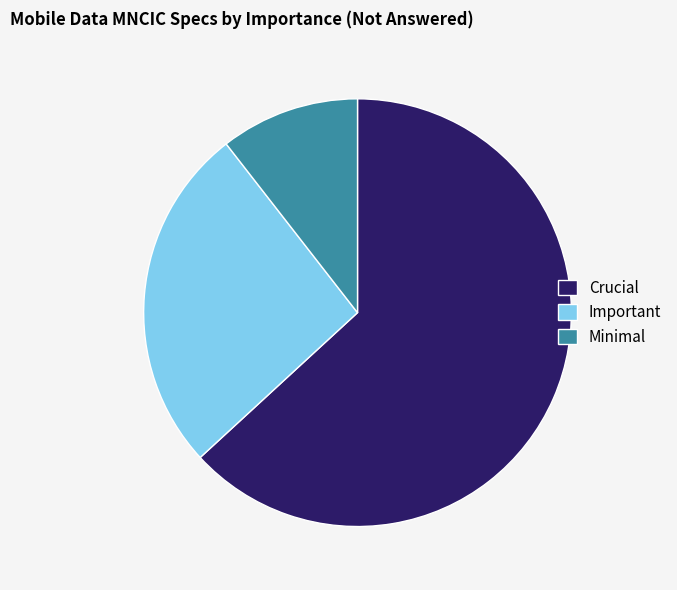

Approximately how many times larger is the value at Important compared to Crucial?

0.4